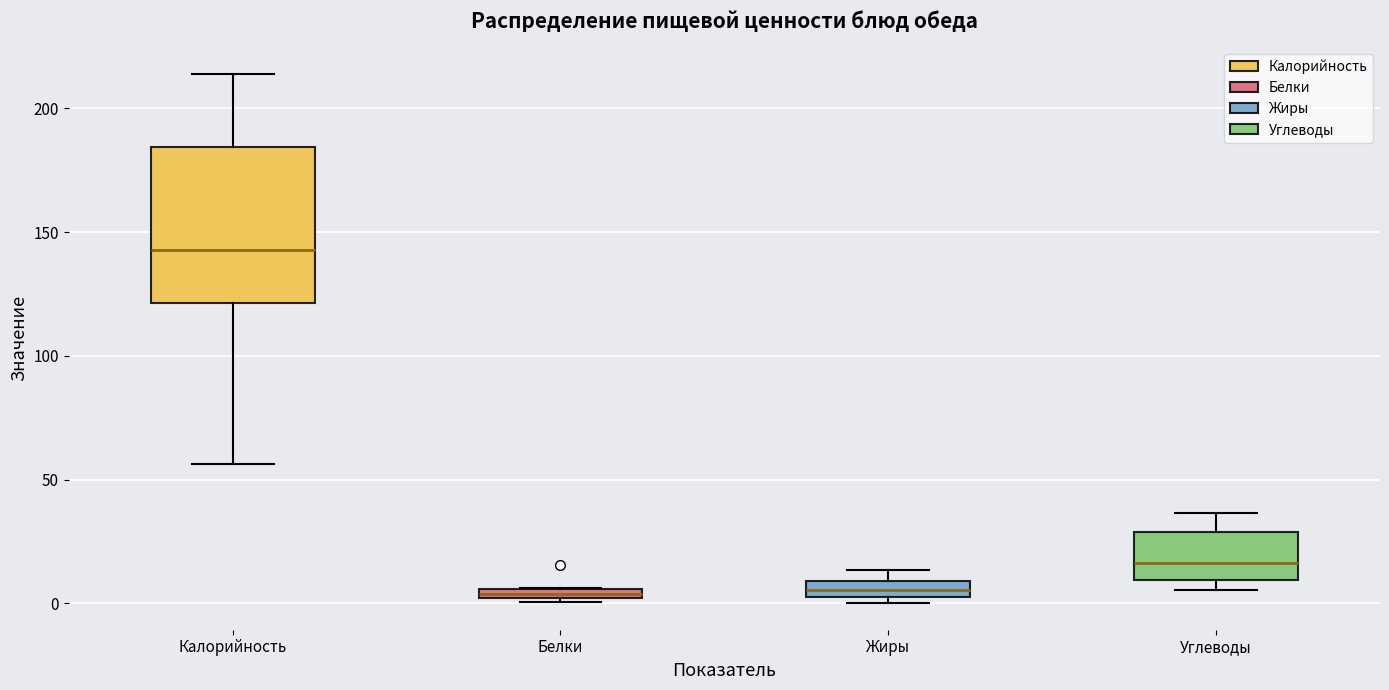

Which box's median line is the highest?

Калорийность